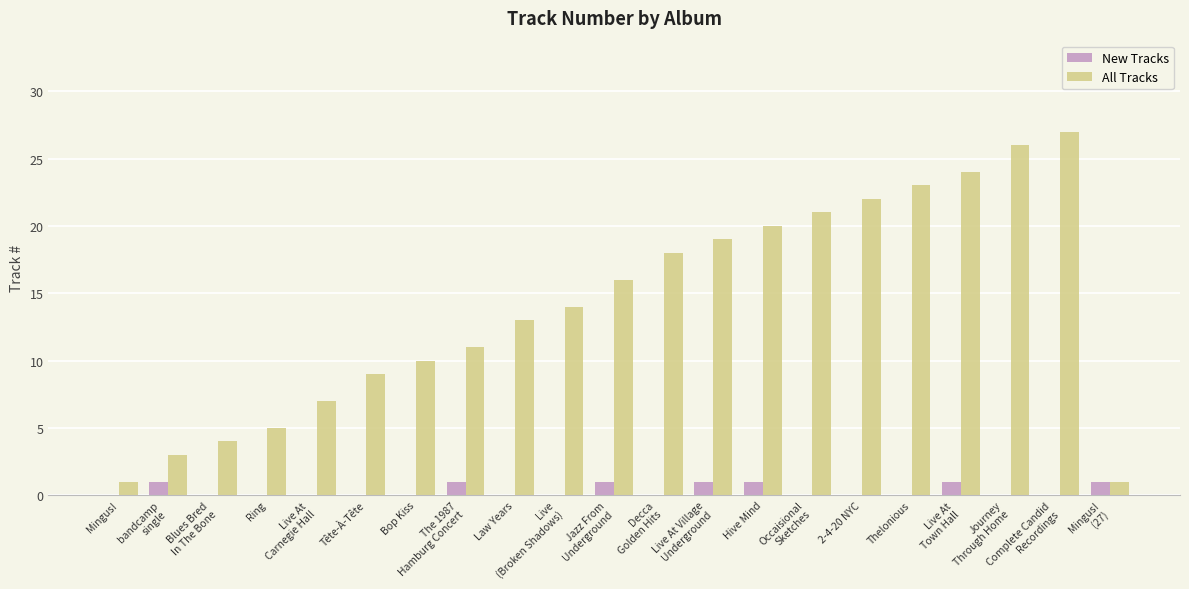

Reading right to left, what are all the values shown in this chart?

New Tracks: 1	0	0	1	0	0	0	1	1	0	1	0	0	1	0	0	0	0	0	1	0
All Tracks: 1	27	26	24	23	22	21	20	19	18	16	14	13	11	10	9	7	5	4	3	1